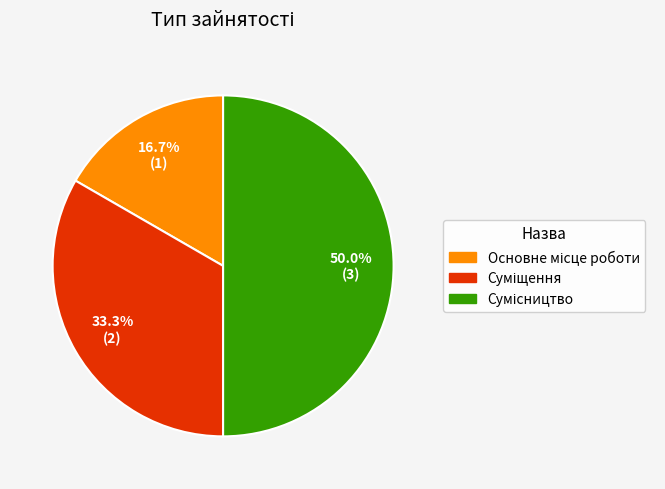

What percentage is the Суміщення slice, to the nearest percent?

33%